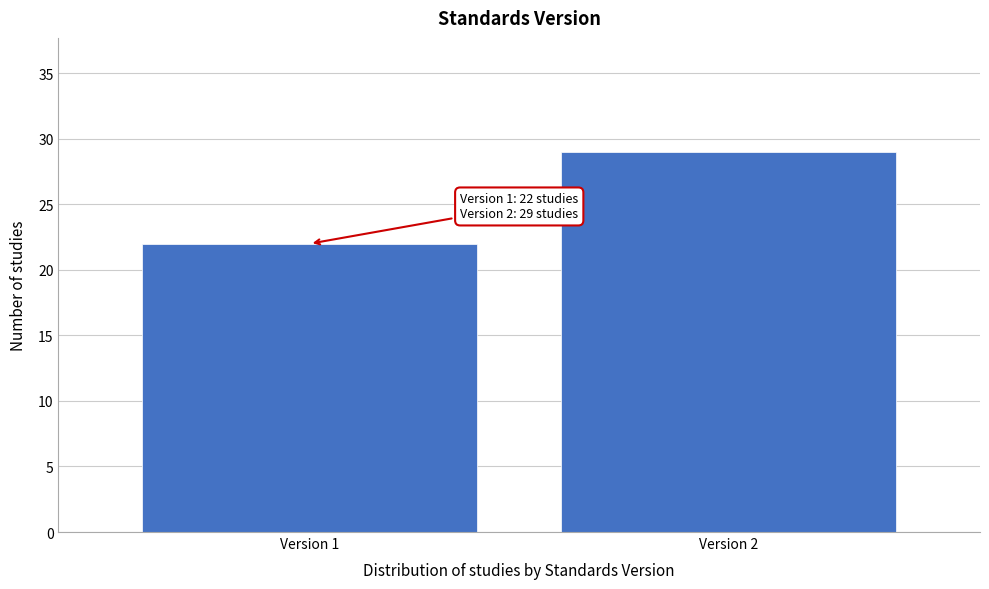

Reading right to left, transcribe all the data shown in this chart.

29	22